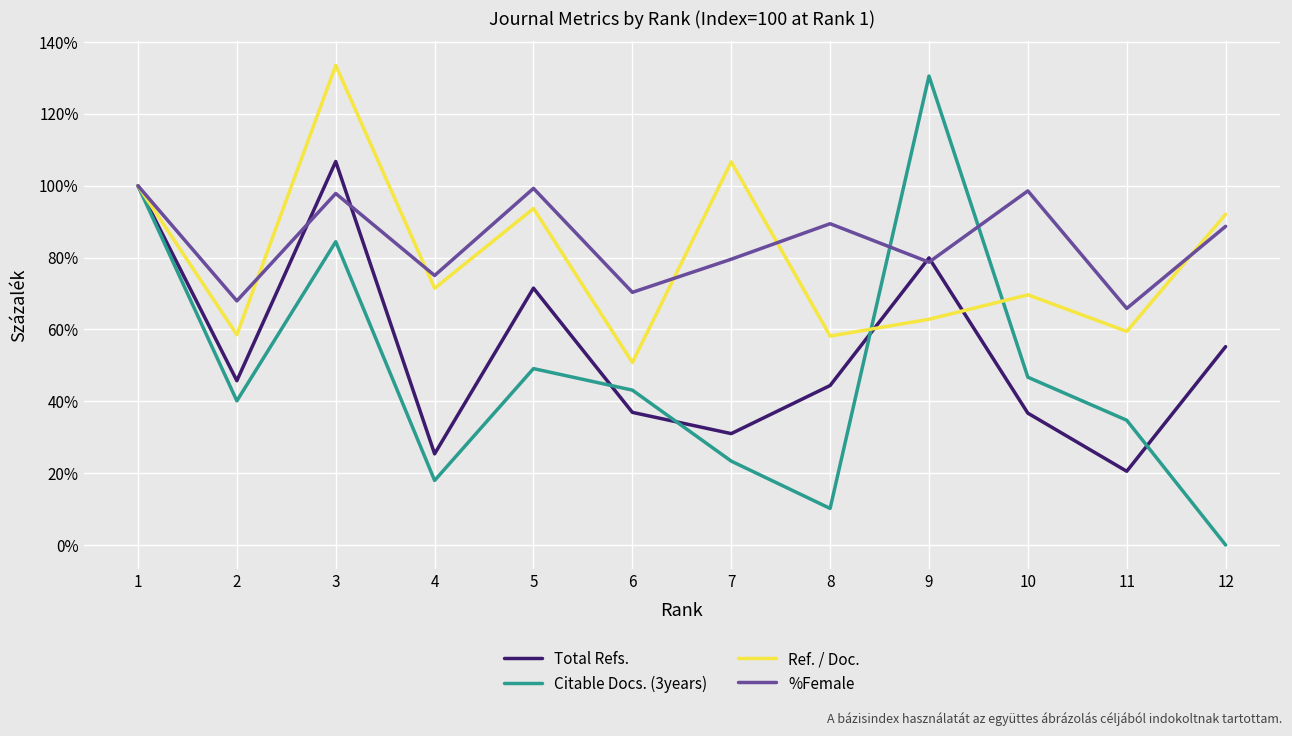

Which series changed the most between 8 and 10?

Citable Docs. (3years)